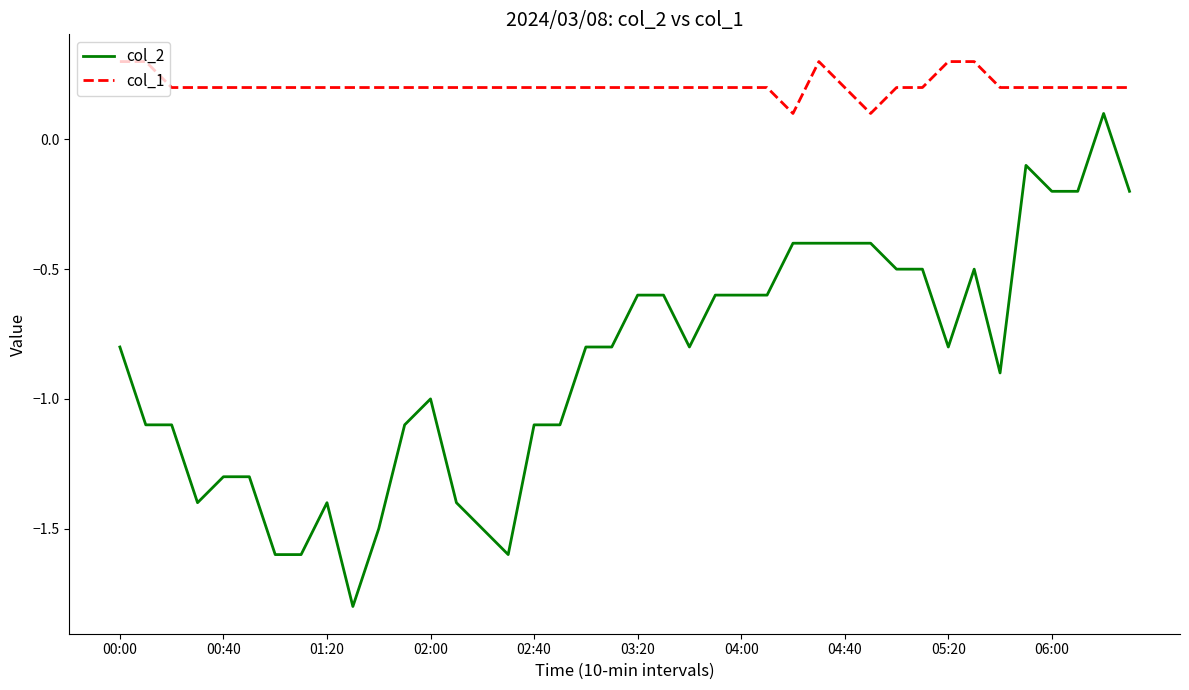

Which series has the largest range (max minus min)?

col_2